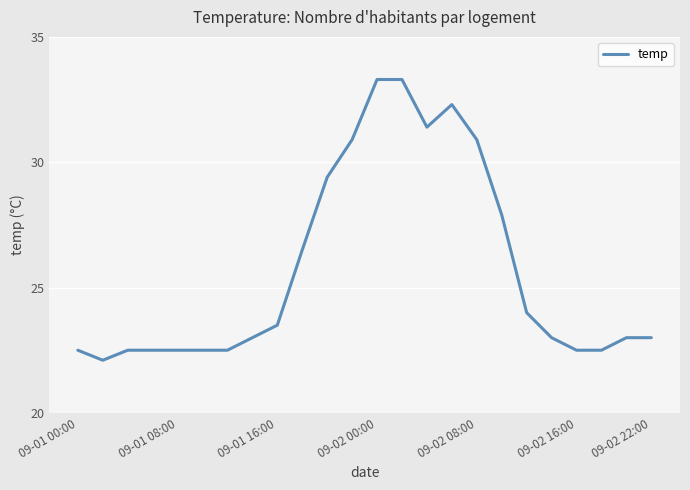

What is the difference between the maximum and minimum values?

11.2